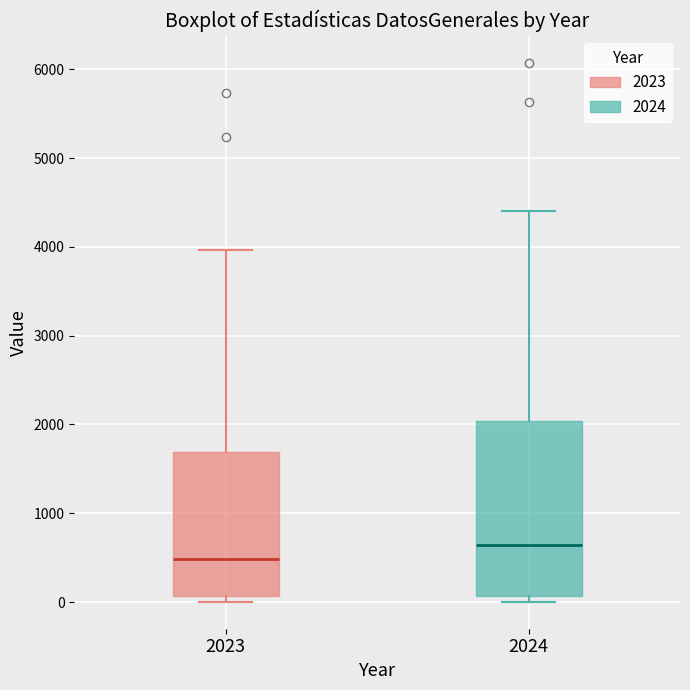

Reading left to right, read every box against the y-axis: the position of its median line, the range the box covers, and the ends of its whiskers. The values are not printed on the chart, so give them approximately, as read against the axis.

2023: median 500, box 100 to 1700, whiskers 0 to 4000
2024: median 600, box 100 to 2000, whiskers 0 to 4400